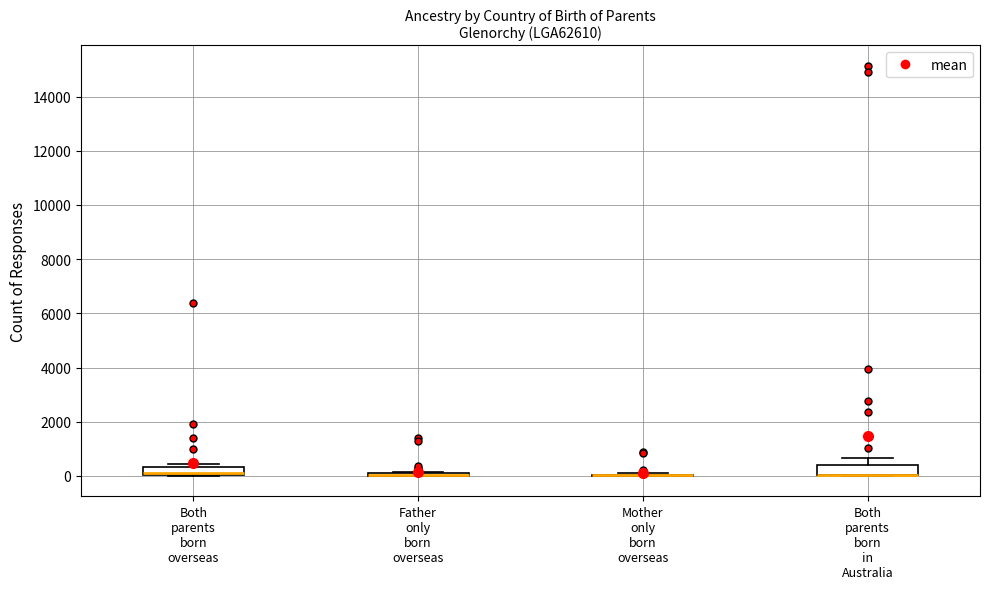

Where is the lower edge of the box for Both parents born overseas on the y-axis? The values are not printed on the chart, so give them approximately, as read against the axis.

0